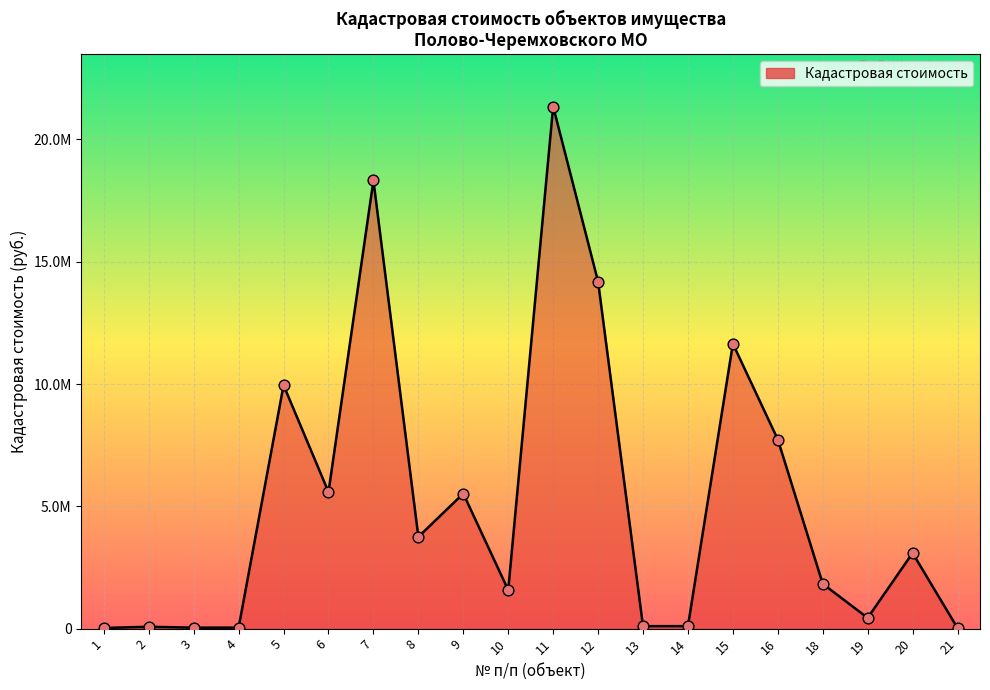

Approximately how many times larger is the value at 15 compared to 21?

520.4